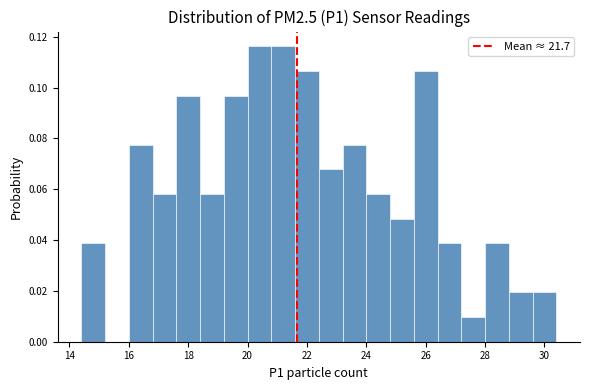

How tall is the bar that spans 20.0 to 20.8 on the x-axis? The values are not printed on the chart, so give them approximately, as read against the axis.

0.116